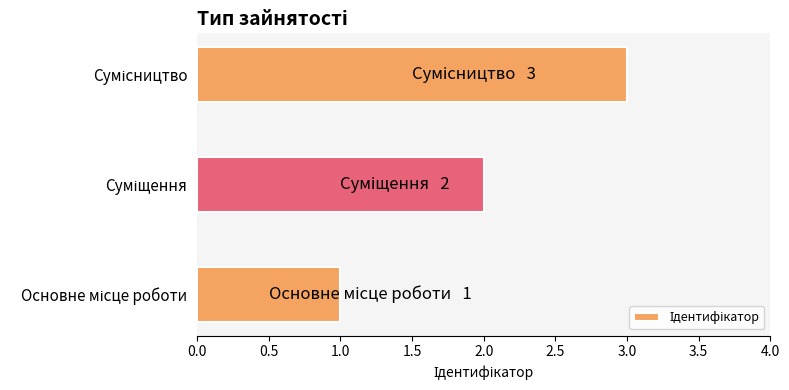

What is the greatest value displayed?

3